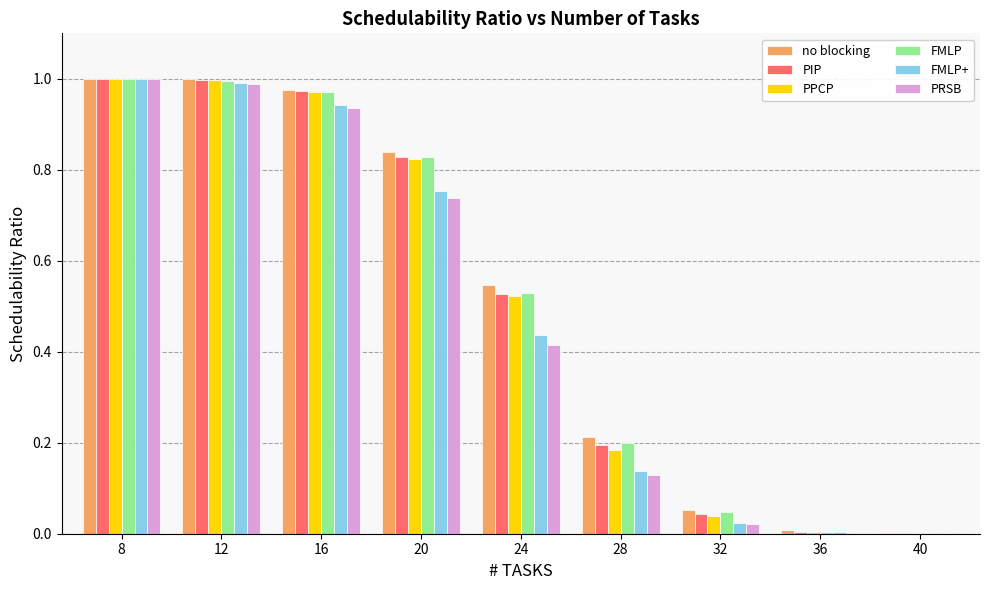

What is the sum of all FMLP values?

4.6